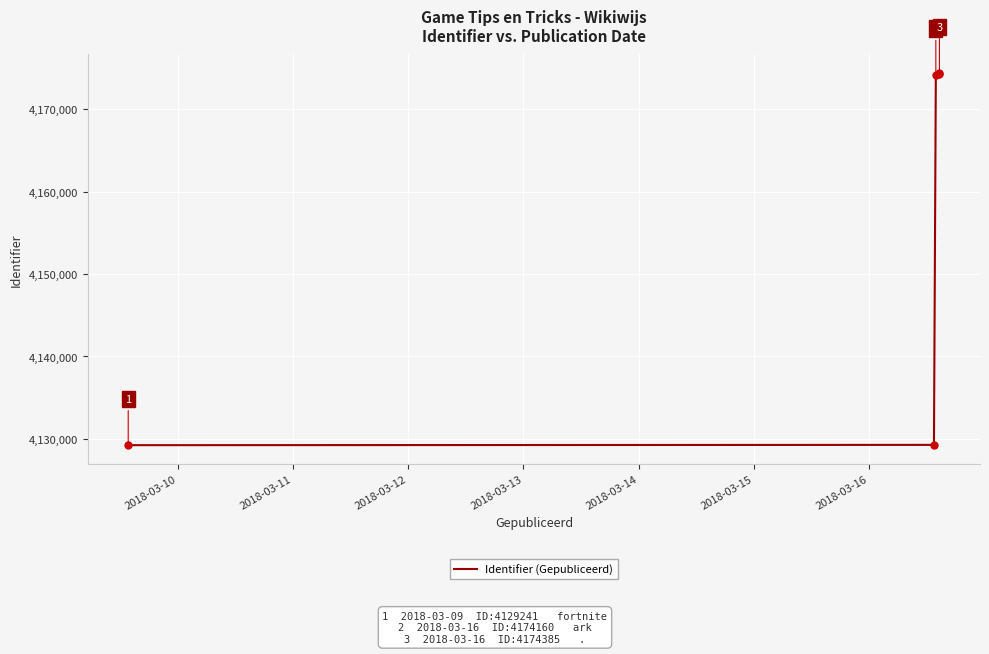

How many categories are shown in the chart?

5